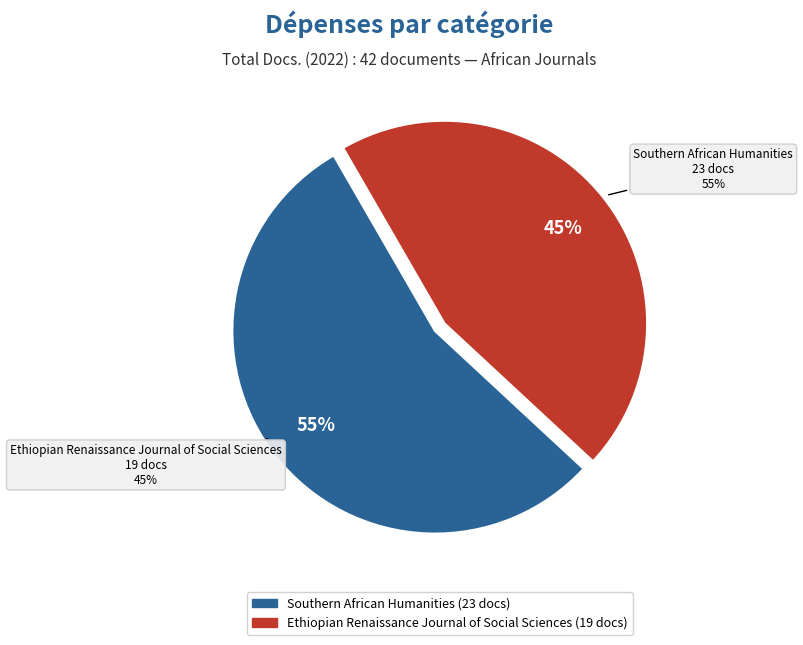

Approximately how many times larger is the value at Ethiopian Renaissance Journal of Social Sciences compared to Southern African Humanities?

0.8